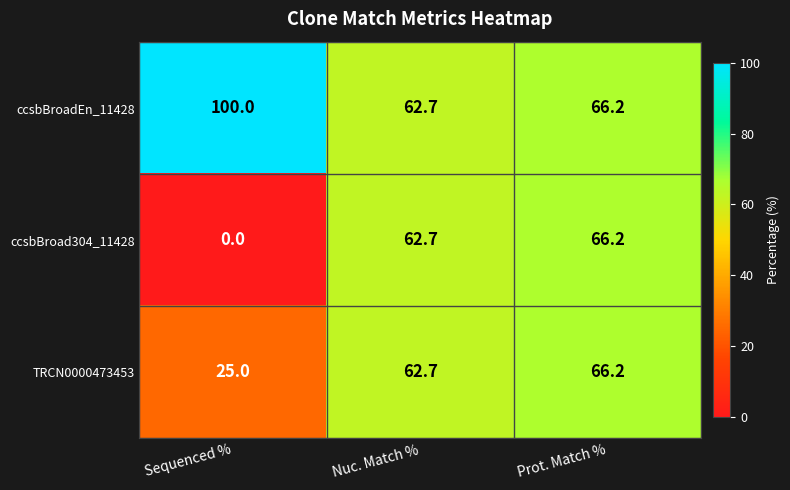

What is the average value of the TRCN0000473453 series?

51.3